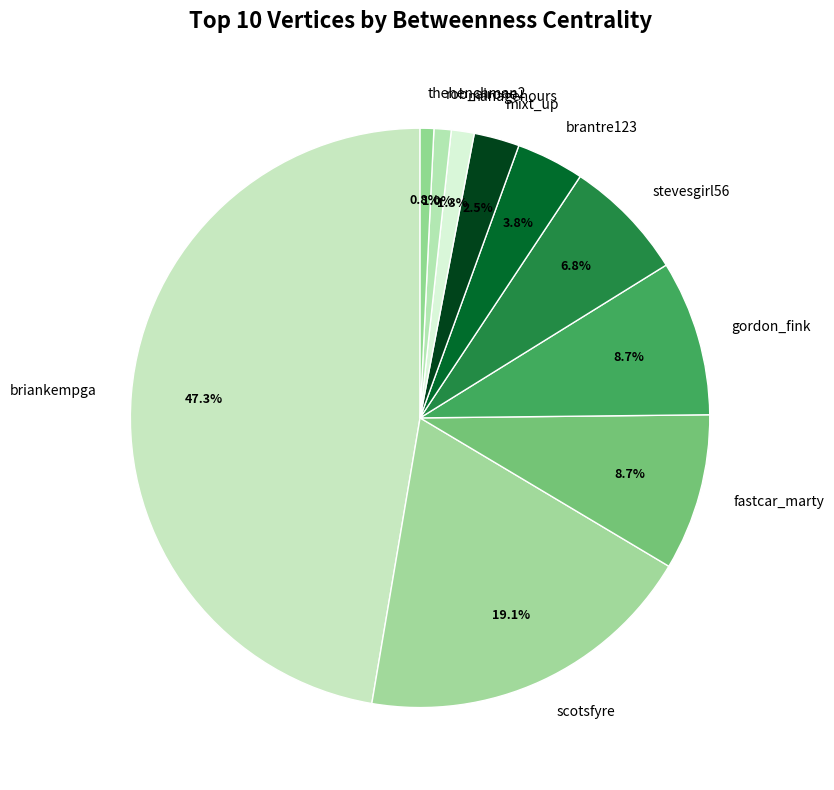

What is the largest slice in the pie chart?

briankempga